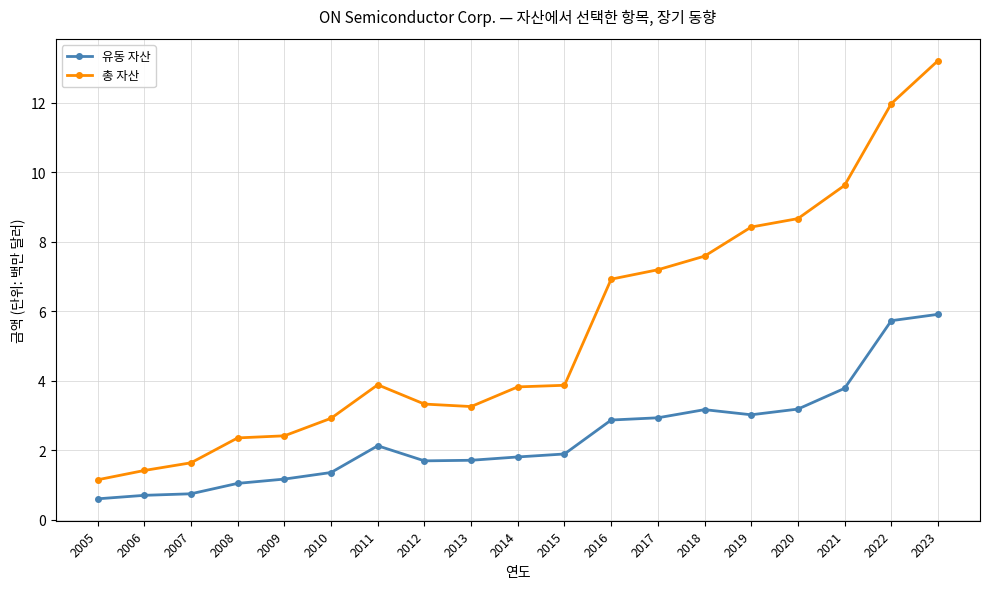

True or false: 총 자산 has more than 0 points higher than both neighbors.

True